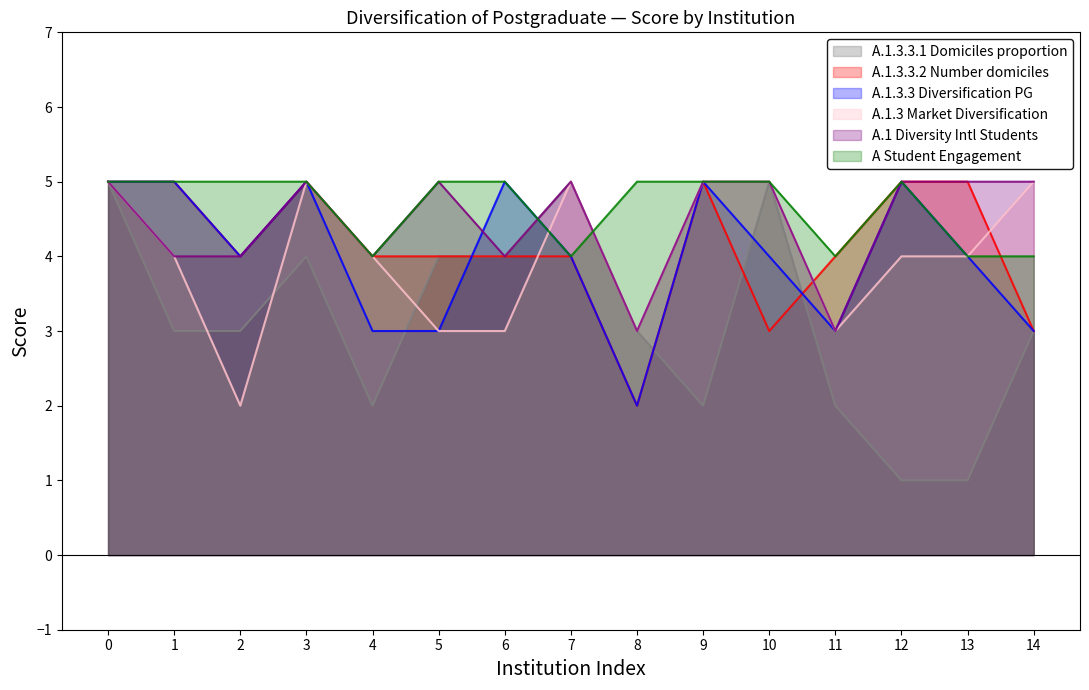

True or false: A Student Engagement has a value of 8 at 2.

False